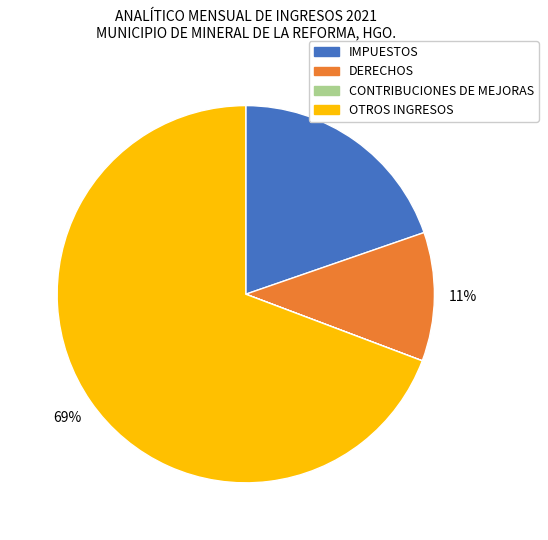

To the nearest percent, what is the combined percentage of IMPUESTOS and OTROS INGRESOS?

89%